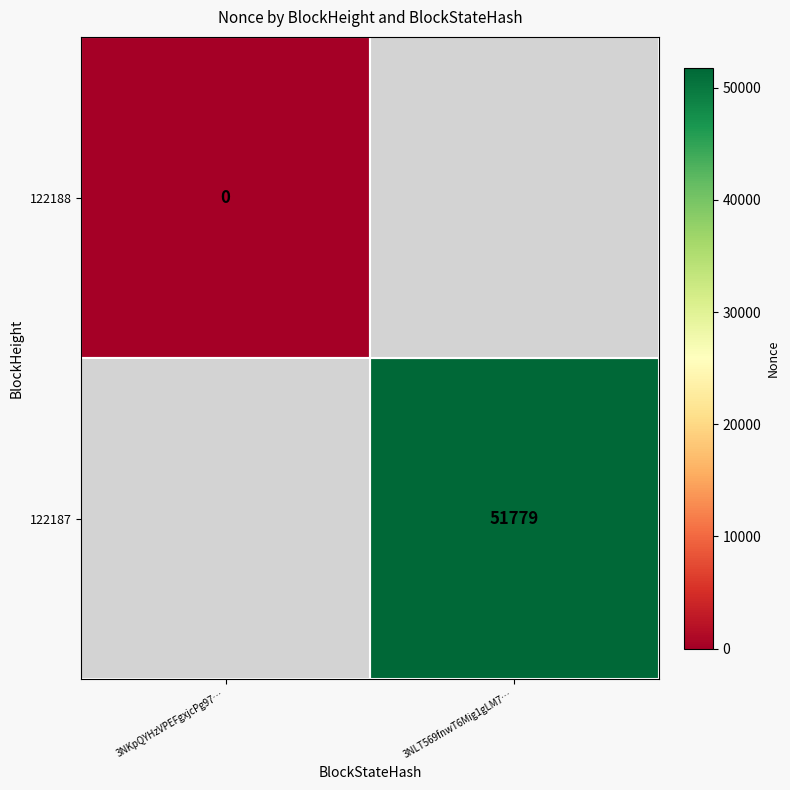

The 122187 series shows 71369 at 3NLT569fnwT6Mig1gLM7…. True or false?

False